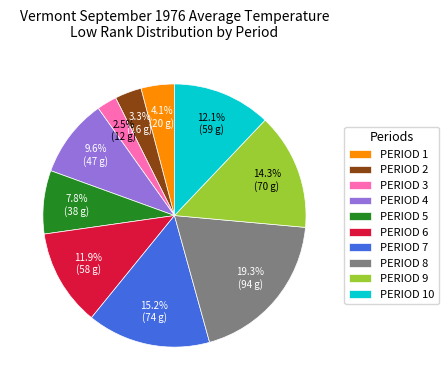

Does PERIOD 4 represent more than half of the total?

No